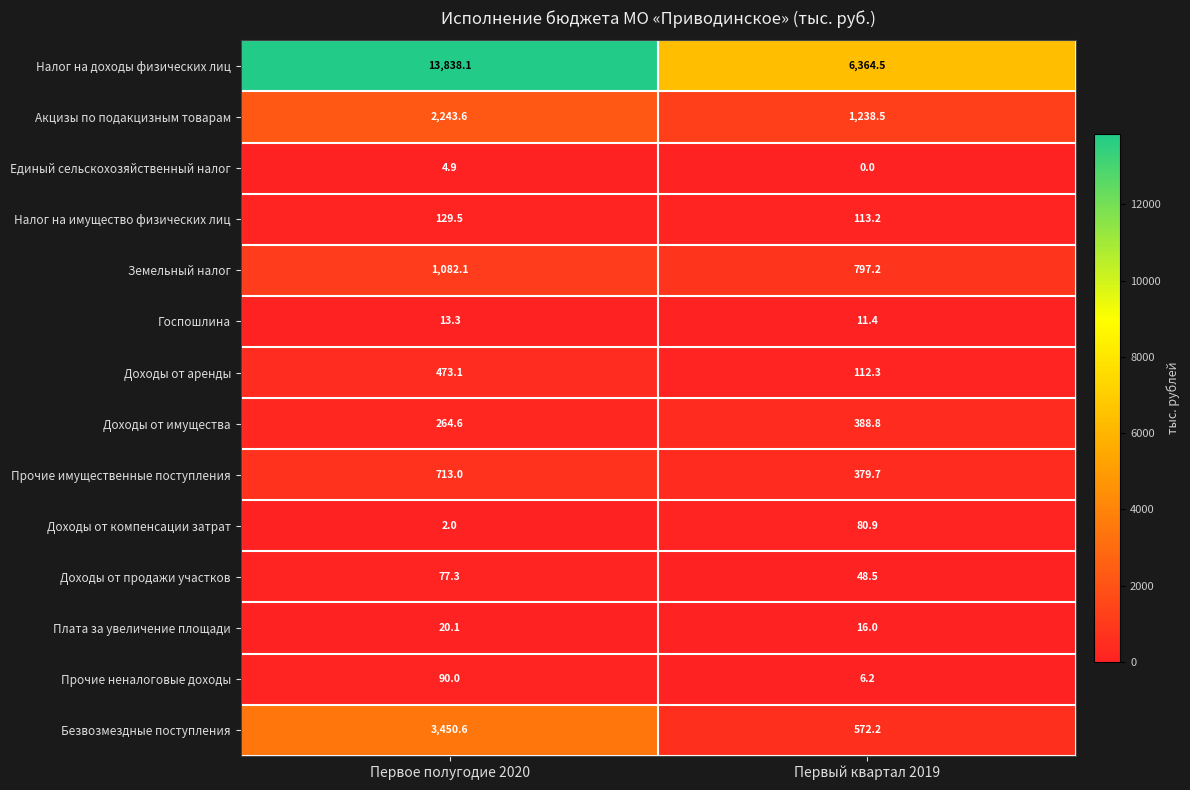

Is it true that Плата за увеличение площади equals 4.2 at Первое полугодие 2020?

False